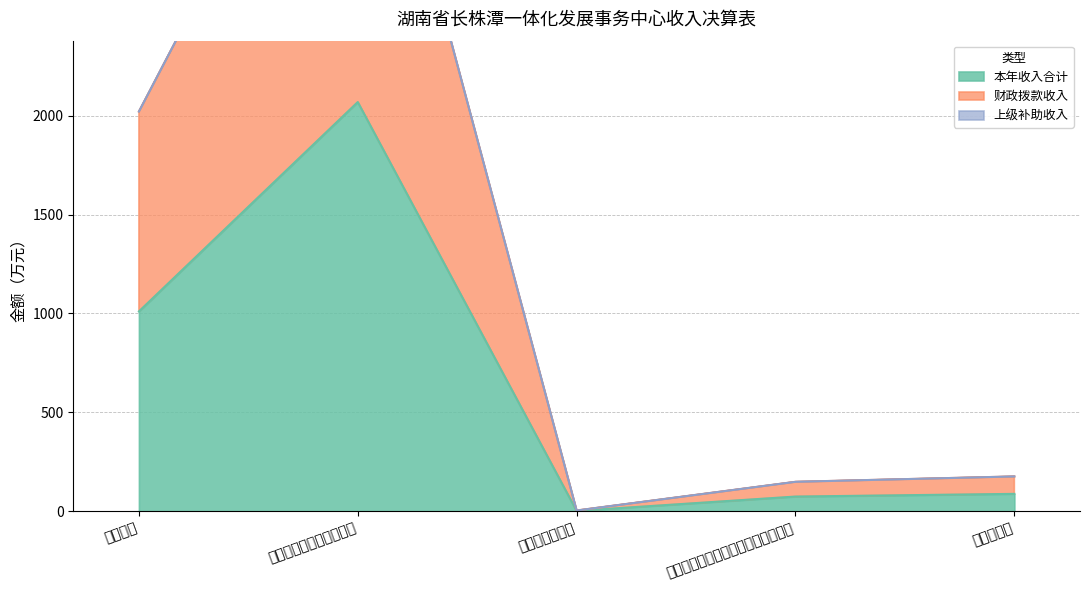

What position from the left is 其他发展与改革事务支出?

2